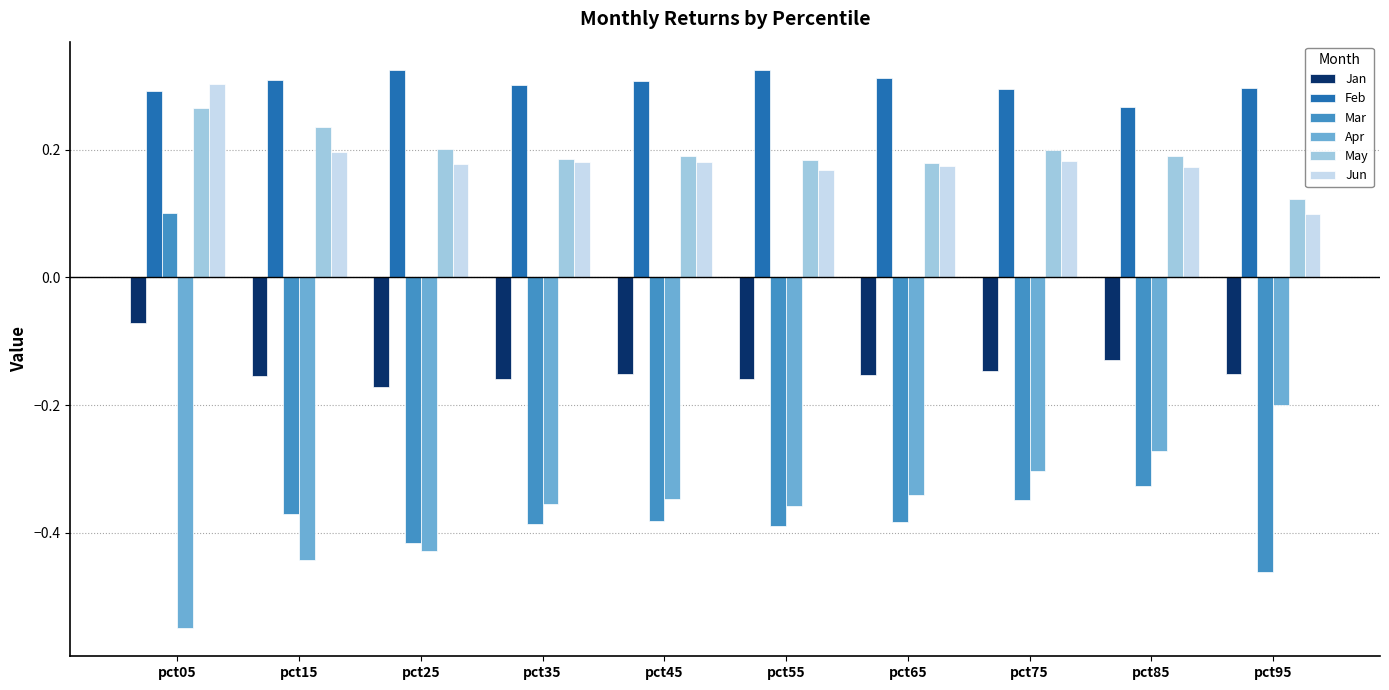

What is the sum of all Feb values?

3.0